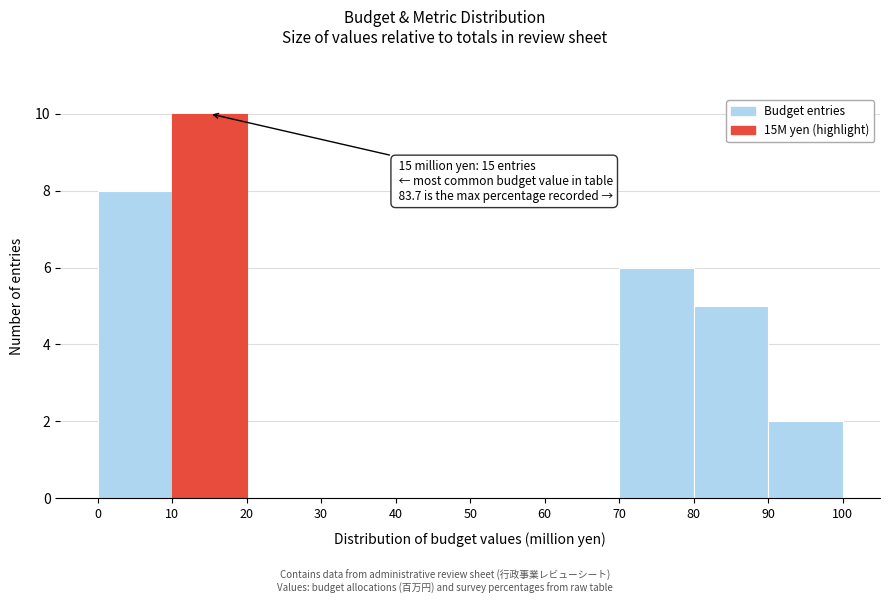

Which range on the x-axis has the tallest bar?

10 to 20